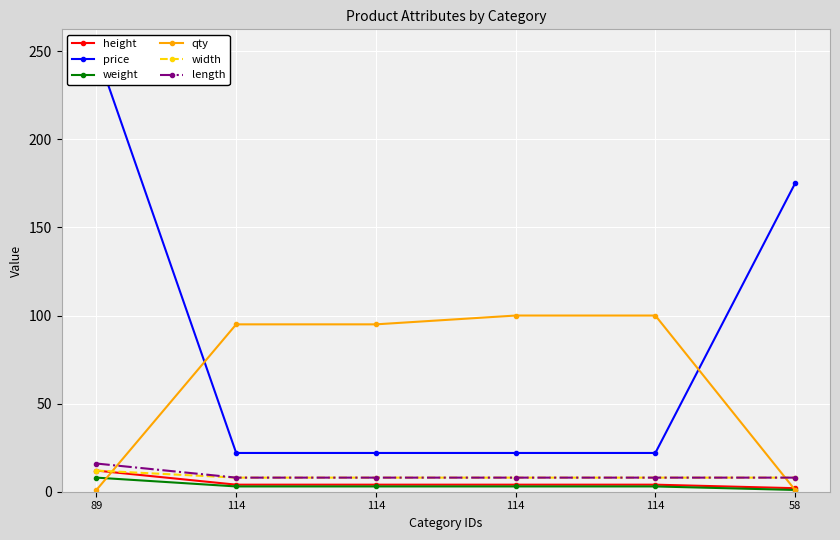

List the labels in order of length value, largest first.

89, 114, 114, 114, 114, 58